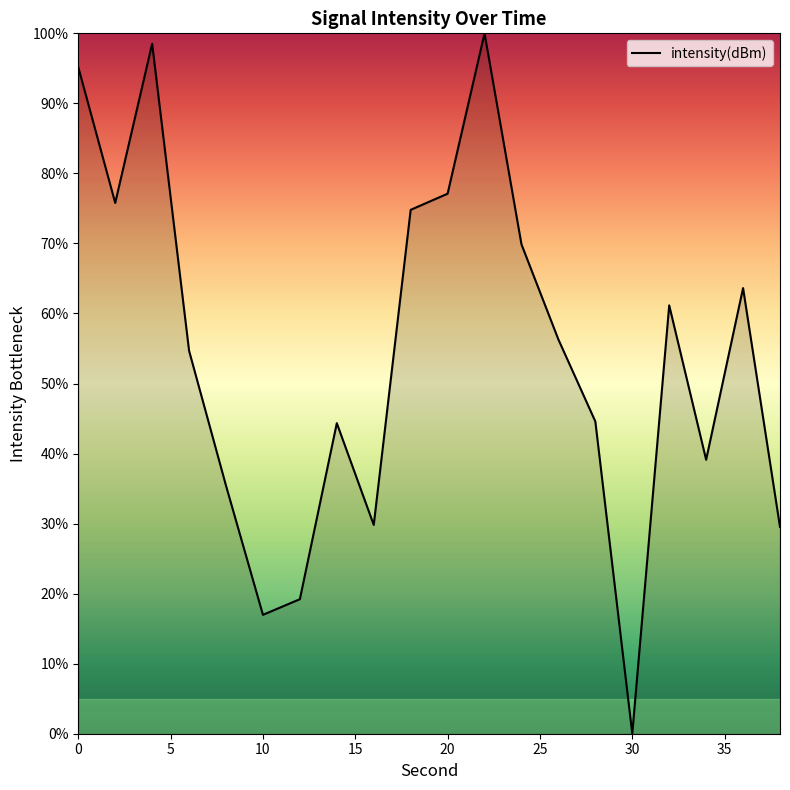

What is the difference between the maximum and minimum values?

100.0